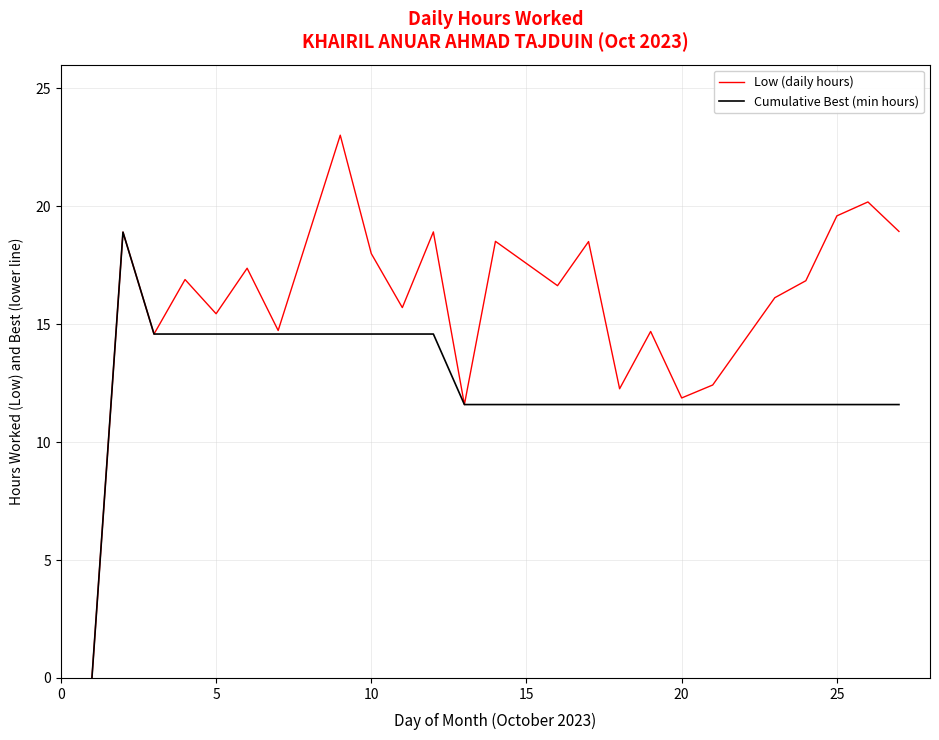

Which series has the largest total across all categories?

Low (daily hours)